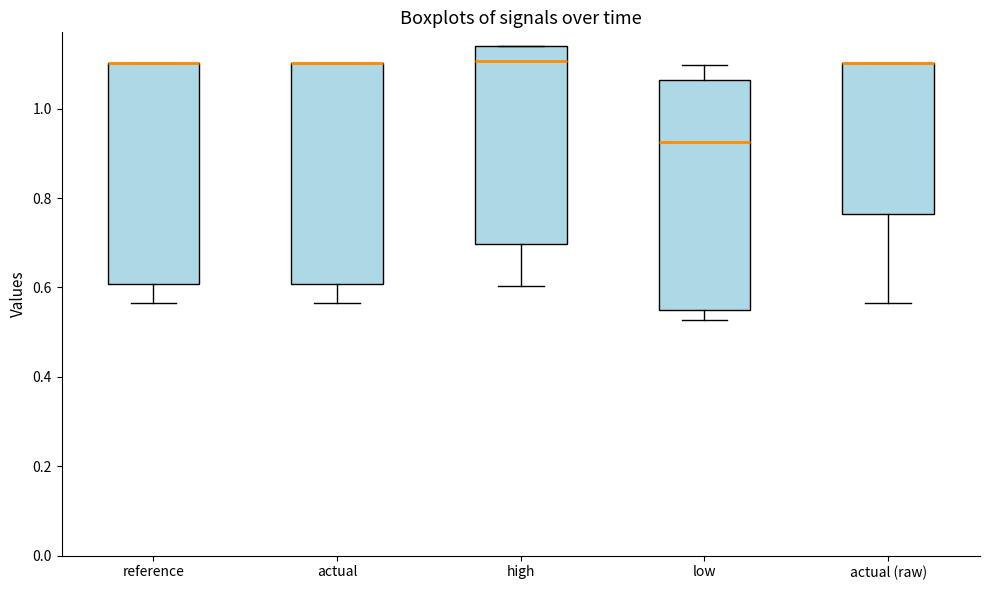

Reading left to right, read every box against the y-axis: the position of its median line, the range the box covers, and the ends of its whiskers. The values are not printed on the chart, so give them approximately, as read against the axis.

reference: median 1.10 (drawn on the box's upper edge), box 0.60 to 1.10, whiskers 0.56 to 1.10
actual: median 1.10 (drawn on the box's upper edge), box 0.60 to 1.10, whiskers 0.56 to 1.10
high: median 1.10, box 0.70 to 1.14, whiskers 0.60 to 1.14
low: median 0.92, box 0.54 to 1.06, whiskers 0.52 to 1.10
actual (raw): median 1.10 (drawn on the box's upper edge), box 0.76 to 1.10, whiskers 0.56 to 1.10